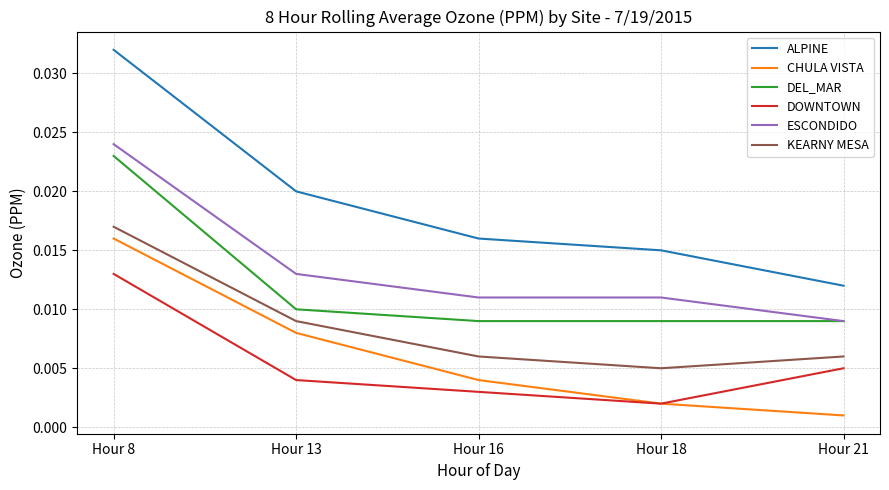

How many lines are shown in the chart?

6